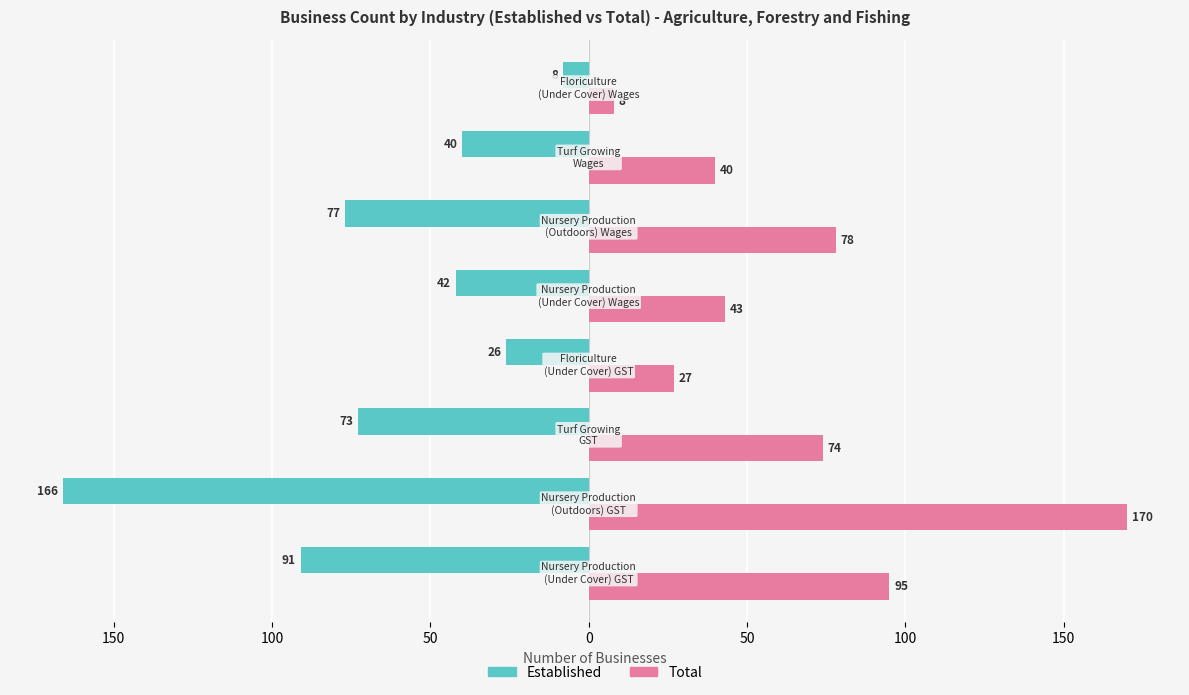

What are all the series names shown in the legend?

Established, Total